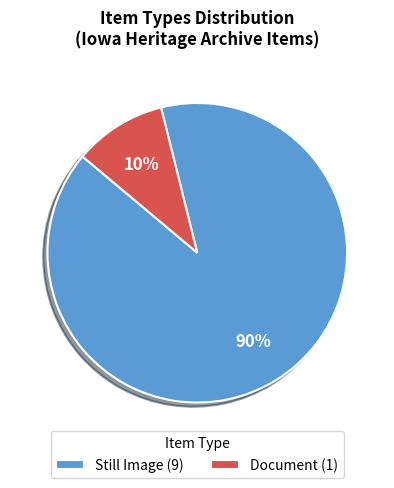

Combined, do Document (1) and Still Image (9) account for over 50%?

Yes